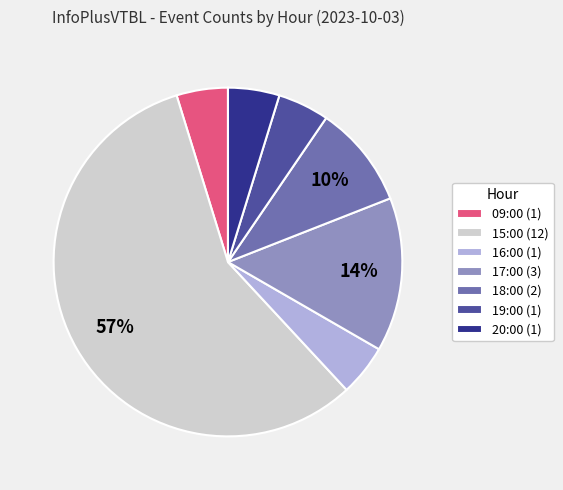

True or false: 20:00 accounts for 5% of the total.

True